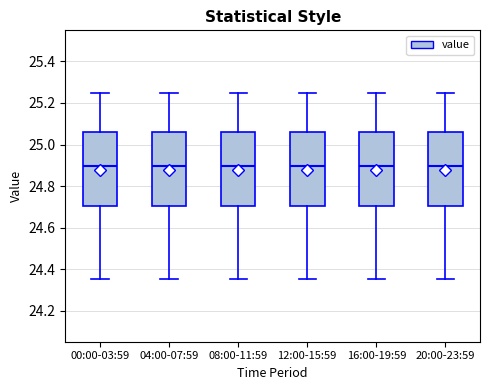

Reading left to right, transcribe this box plot: for each box, give where its median line is, the range the box spans, and where its two whiskers end, as read against the y-axis. The values are not printed on the chart, so give them approximately, as read against the axis.

00:00-03:59: median 24.90, box 24.70 to 25.06, whiskers 24.36 to 25.26
04:00-07:59: median 24.90, box 24.70 to 25.06, whiskers 24.36 to 25.26
08:00-11:59: median 24.90, box 24.70 to 25.06, whiskers 24.36 to 25.26
12:00-15:59: median 24.90, box 24.70 to 25.06, whiskers 24.36 to 25.26
16:00-19:59: median 24.90, box 24.70 to 25.06, whiskers 24.36 to 25.26
20:00-23:59: median 24.90, box 24.70 to 25.06, whiskers 24.36 to 25.26